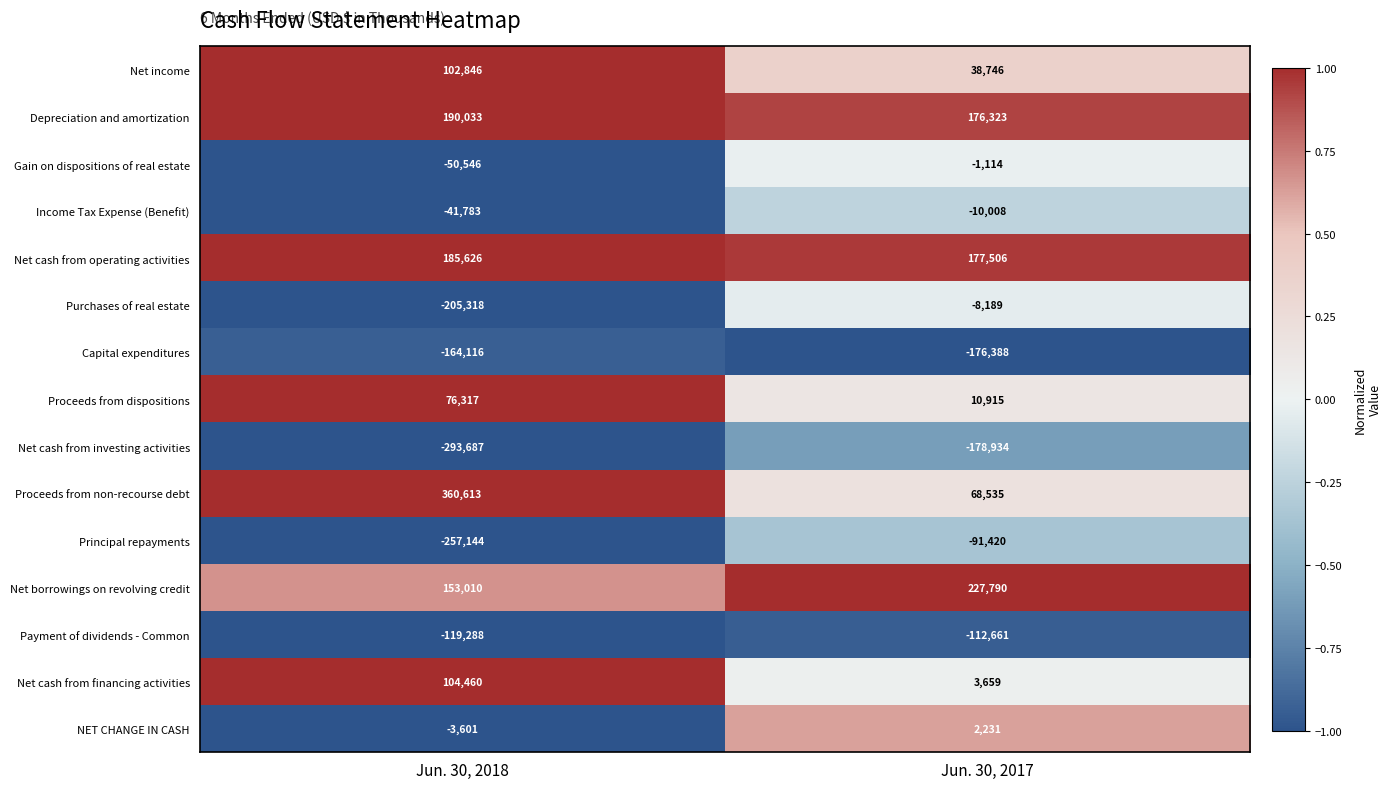

True or false: Principal repayments has a value of -151447 at Jun. 30, 2018.

False